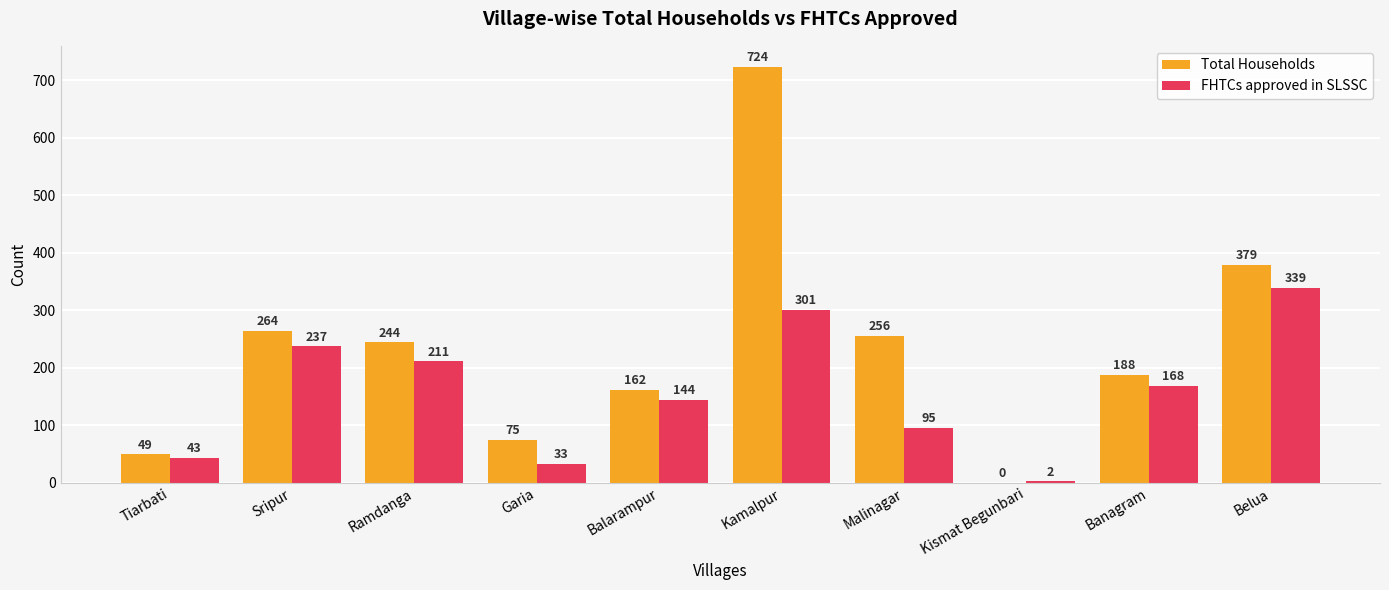

Are the bars grouped side by side (vs. stacked)?

Yes